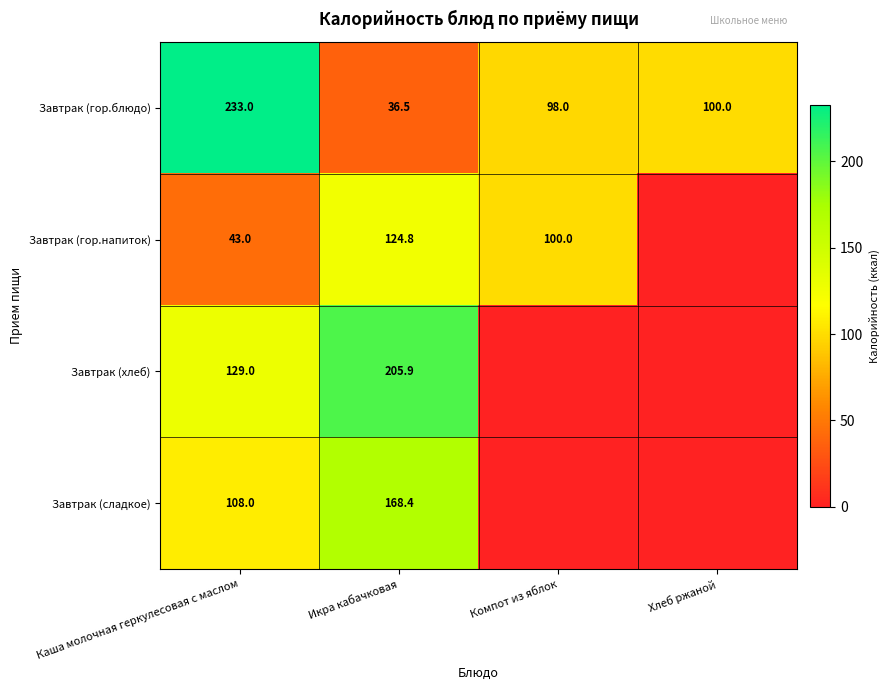

Which series changed the most between Каша молочная геркулесовая с маслом and Икра кабачковая?

Завтрак (гор.блюдо)